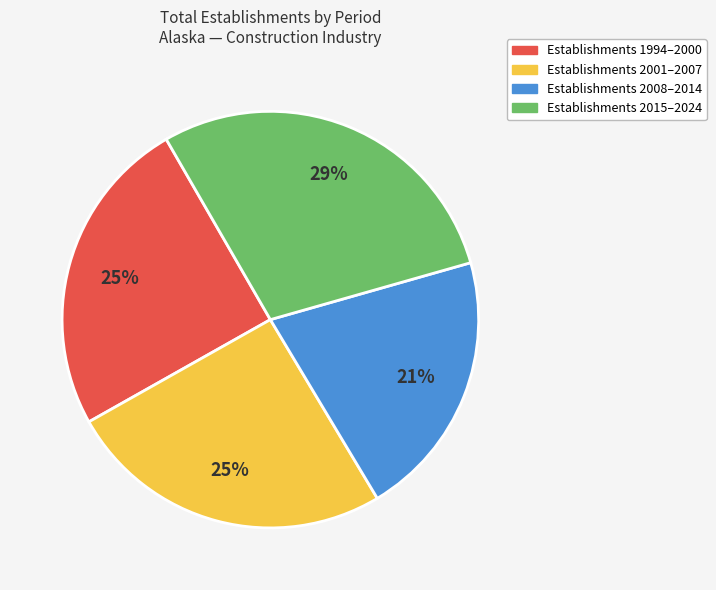

Does any single category account for the majority?

No